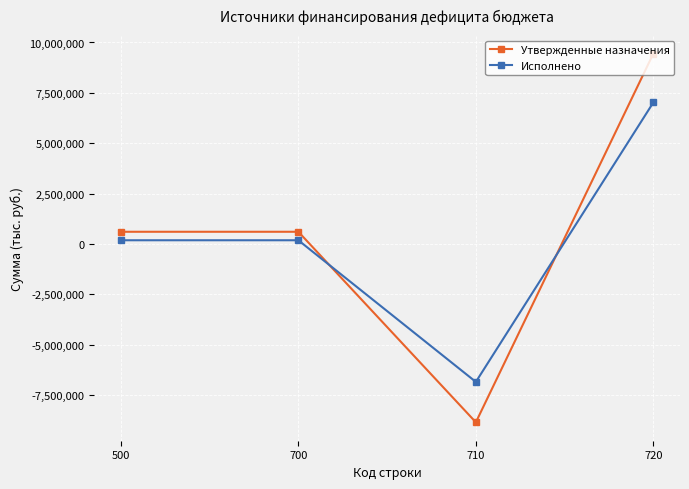

What is the maximum value for Утвержденные назначения?

9451300.0